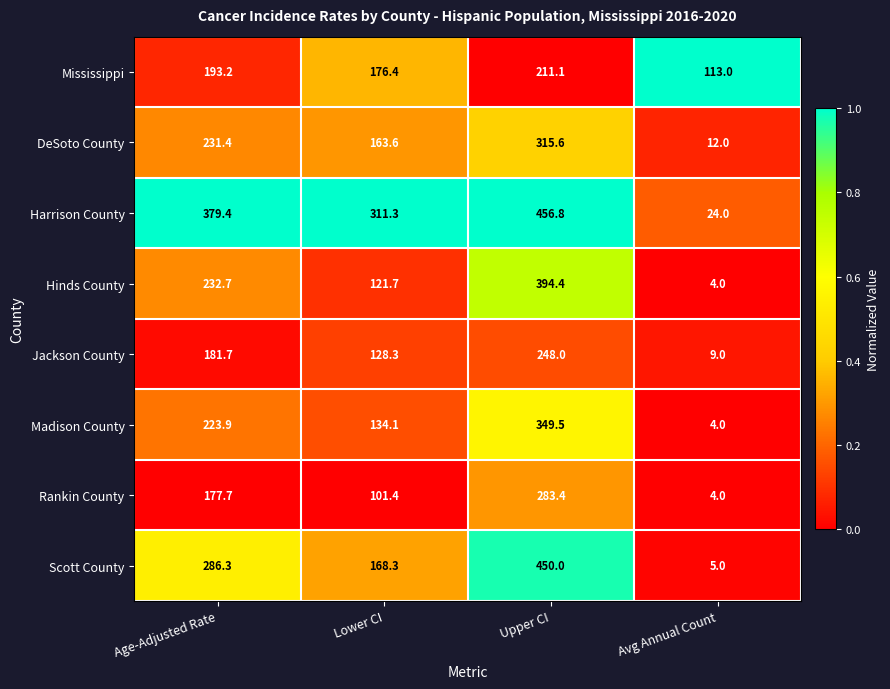

Which series has the widest spread of values?

Scott County